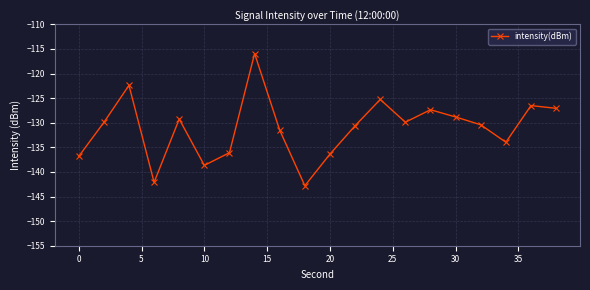

What is the average value?

-131.1